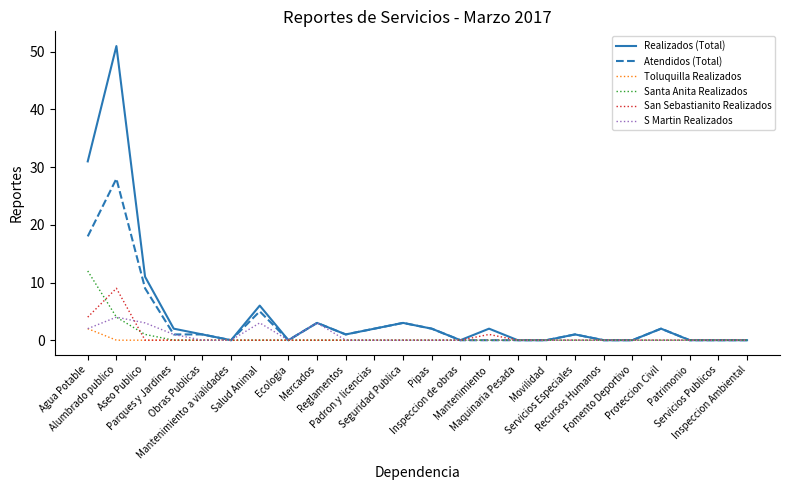

Is this an area chart (filled region under the line)?

No